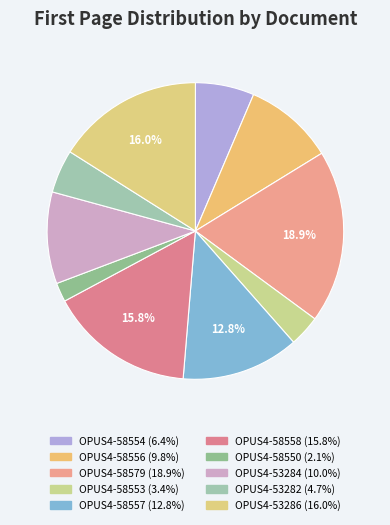

The OPUS4-58558 slice represents 16% of the pie. True or false?

True